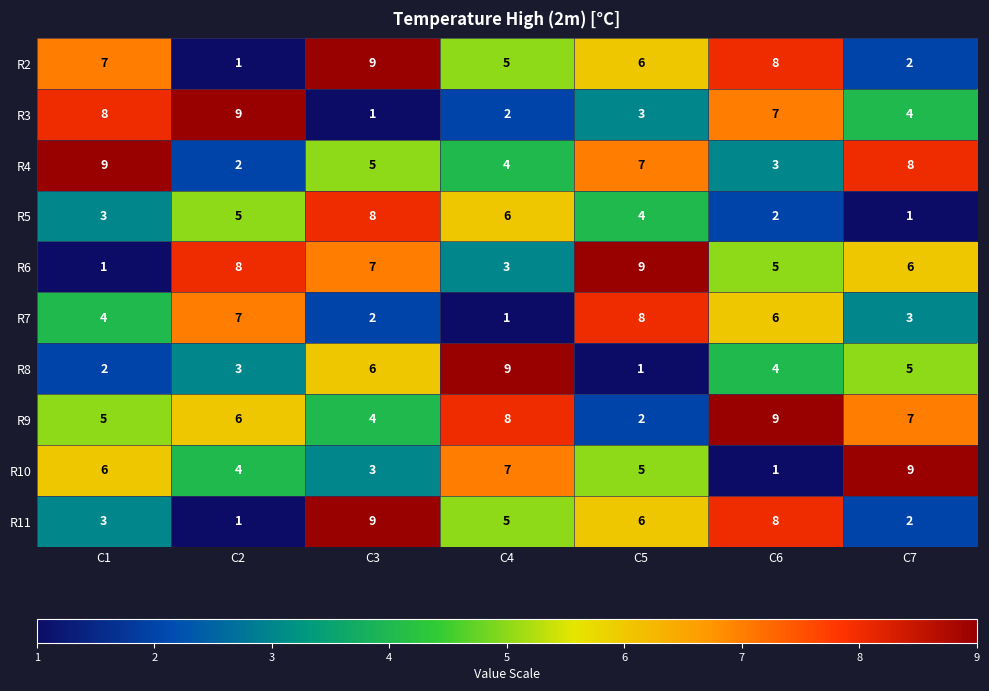

What is the highest value of the R4 series?

9